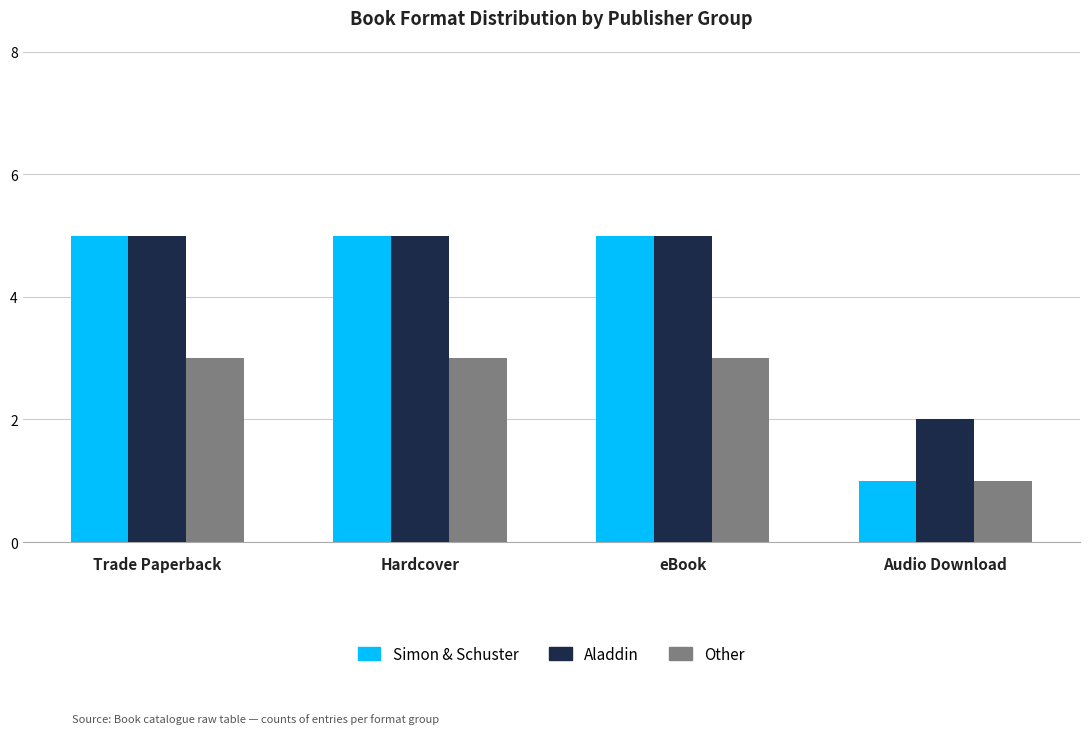

Is the value of Aladdin at Audio Download greater than the value of Simon & Schuster at Audio Download?

Yes